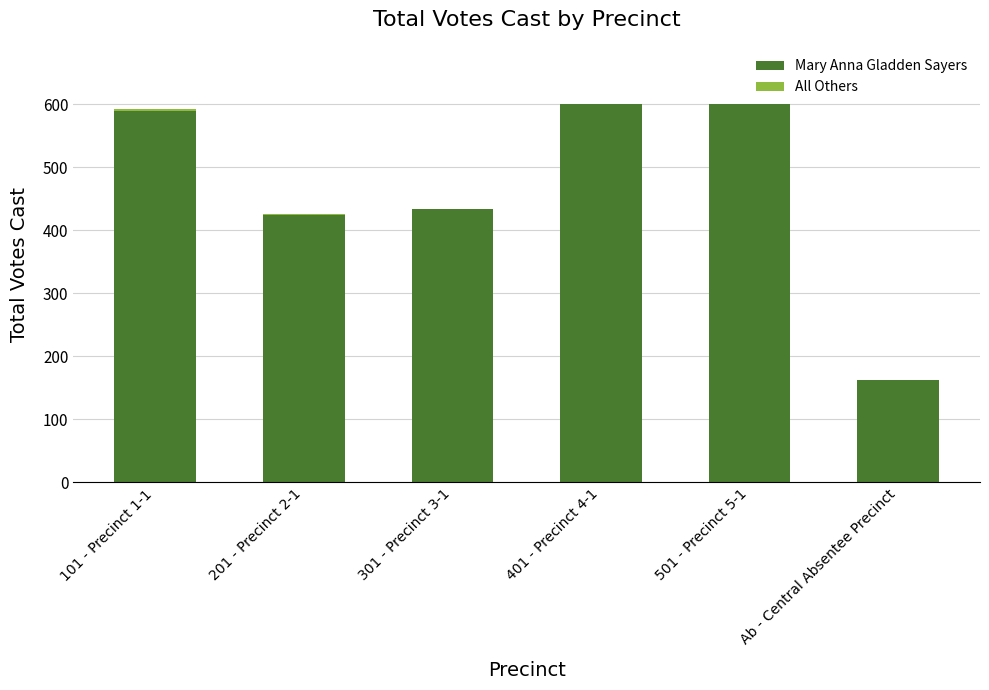

The Mary Anna Gladden Sayers series shows 102 at Ab - Central Absentee Precinct. True or false?

False